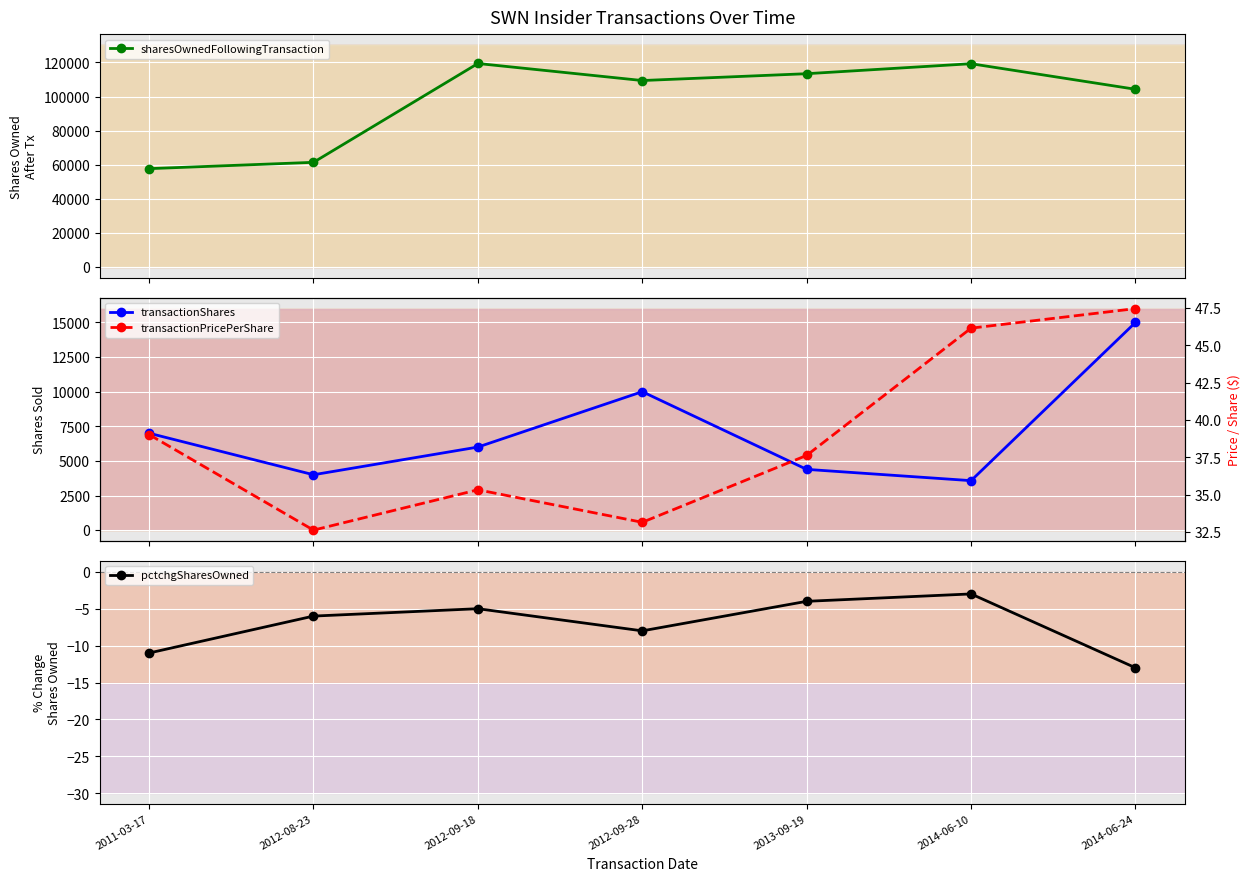

True or false: sharesOwnedFollowingTransaction and pctchgSharesOwned intersect in this chart.

False